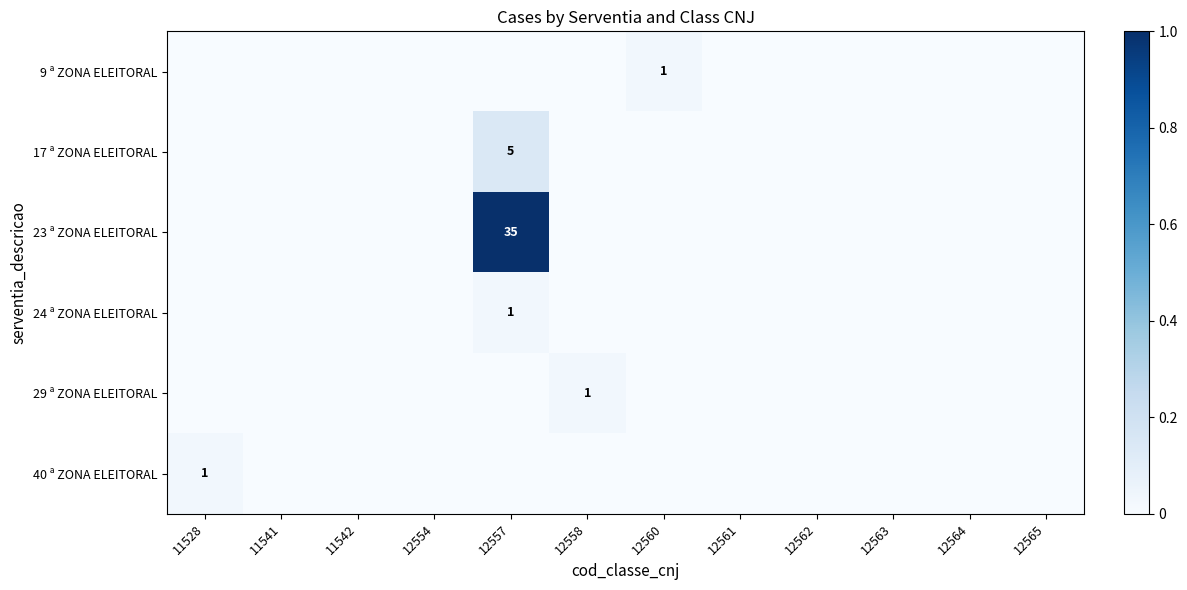

The value of 9 ª ZONA ELEITORAL at 12565 is -0.0. True or false?

False